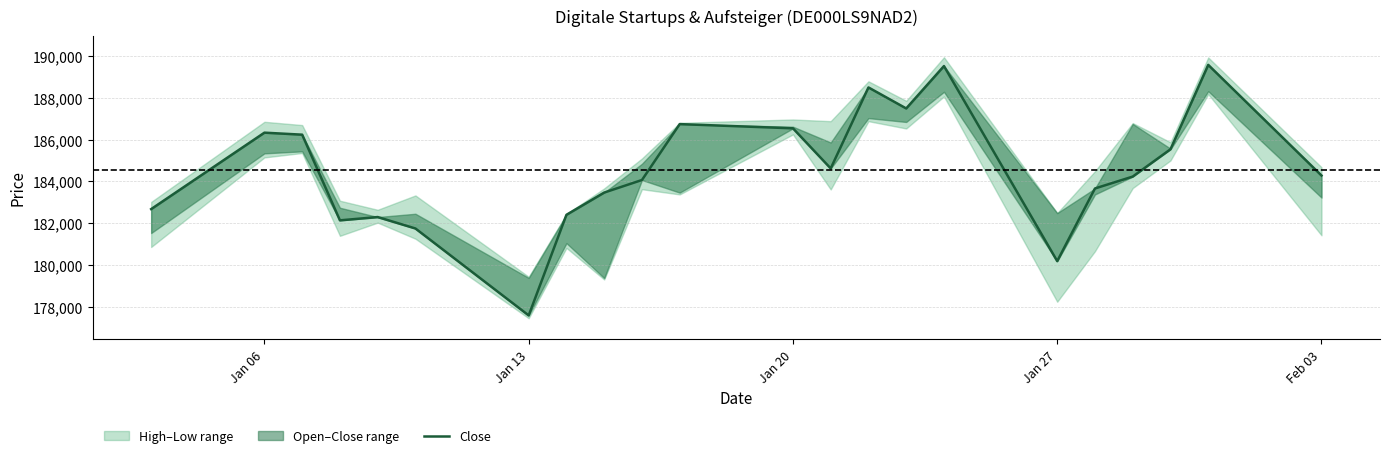

Count the number of values greater than 184282.

10